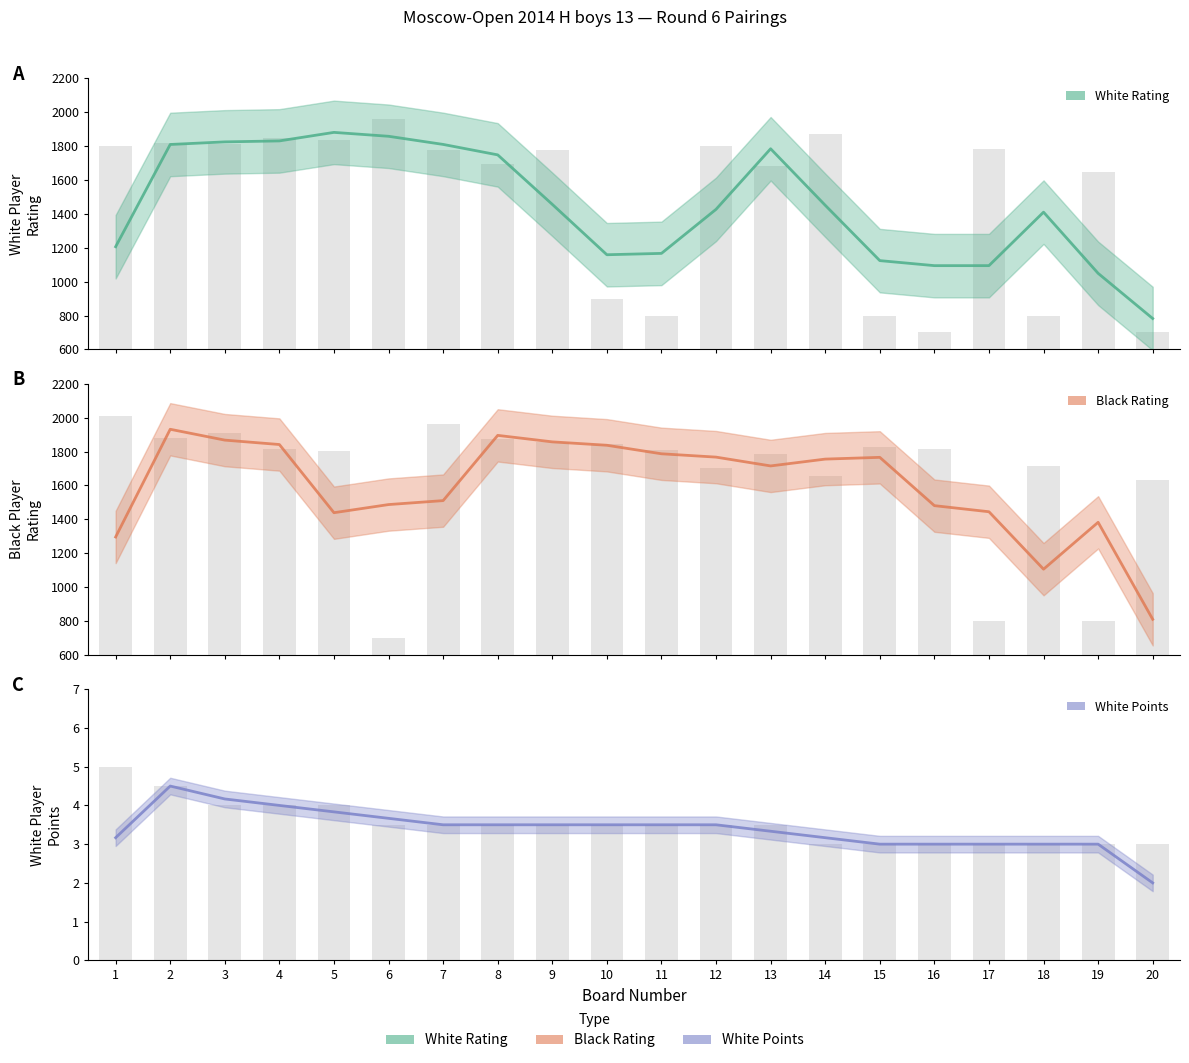

The value of White Points at 4 is 4.0. True or false?

True